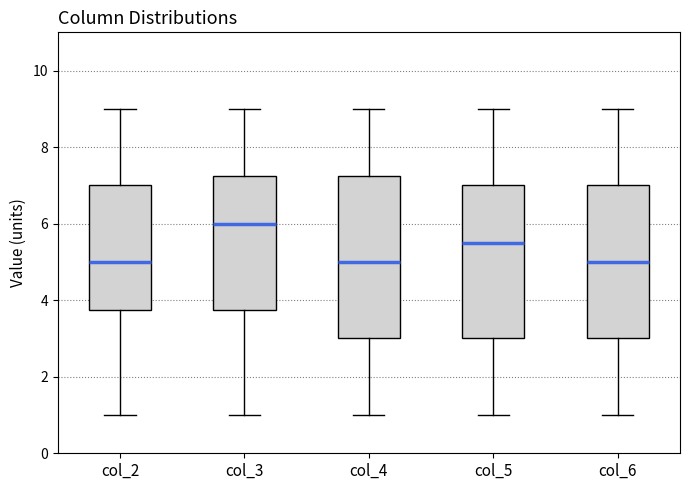

Which box is the tallest, from its lower edge to its upper edge?

col_4